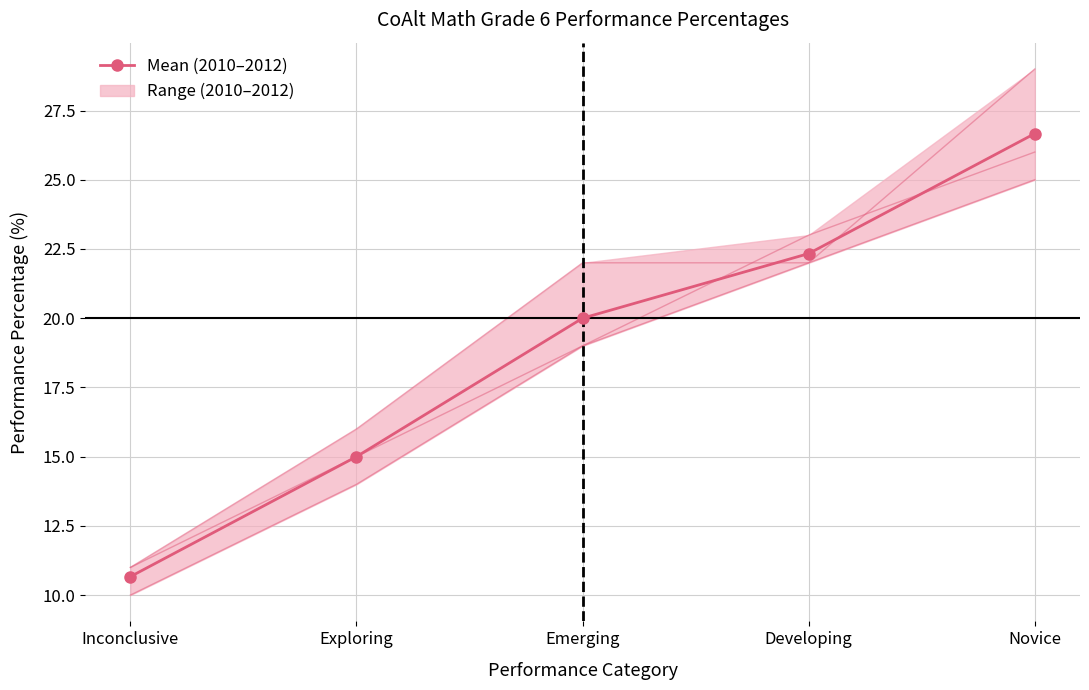

What is the value of the 2nd point from the left?

15.0